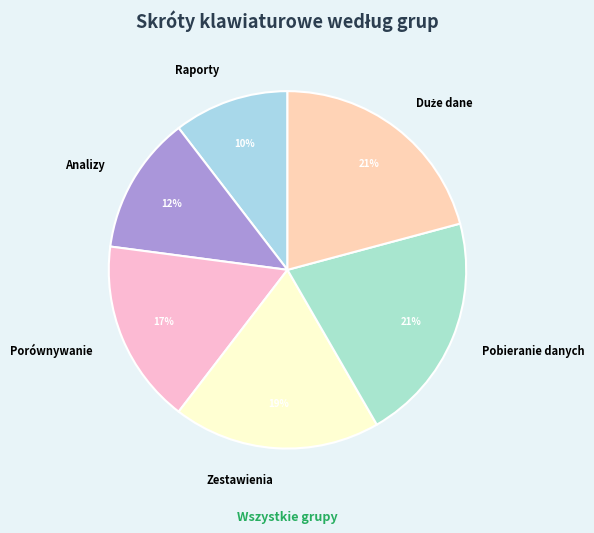

True or false: Porównywanie accounts for 17% of the total.

True